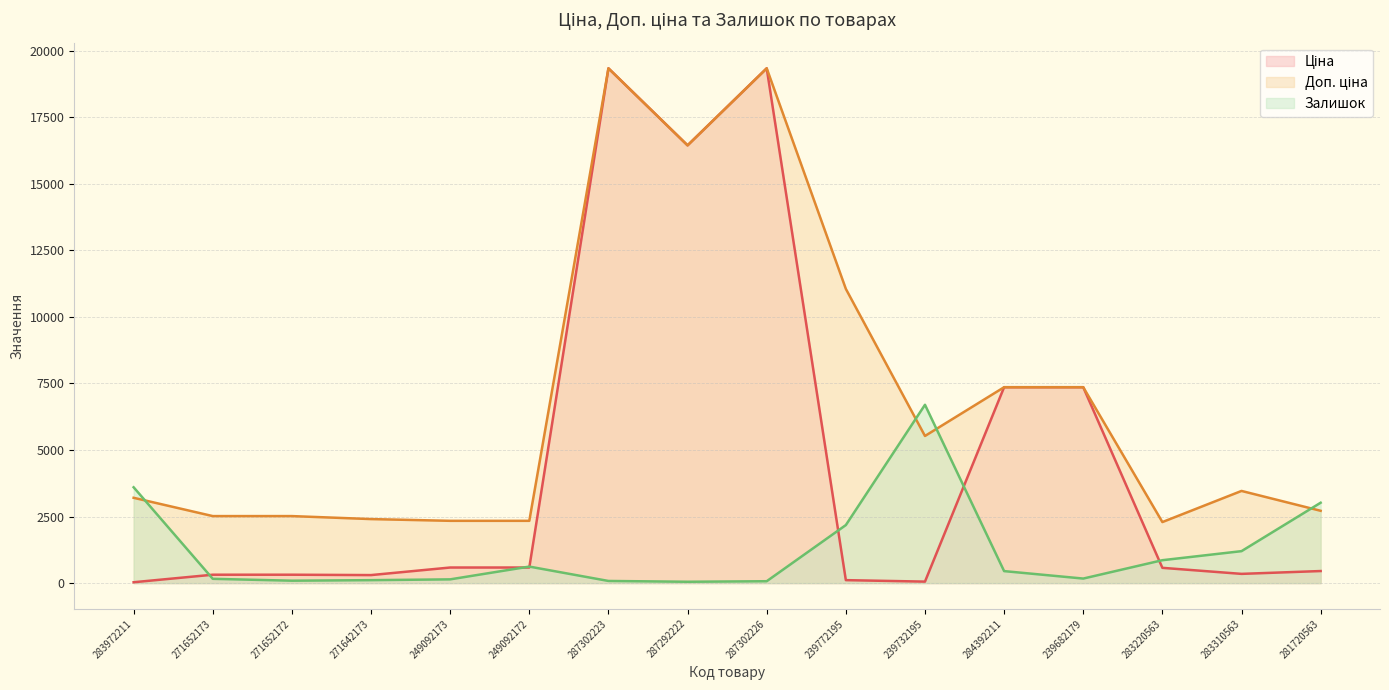

What is the difference between the Залишок values at 283972211 and 271642173?

3490.0